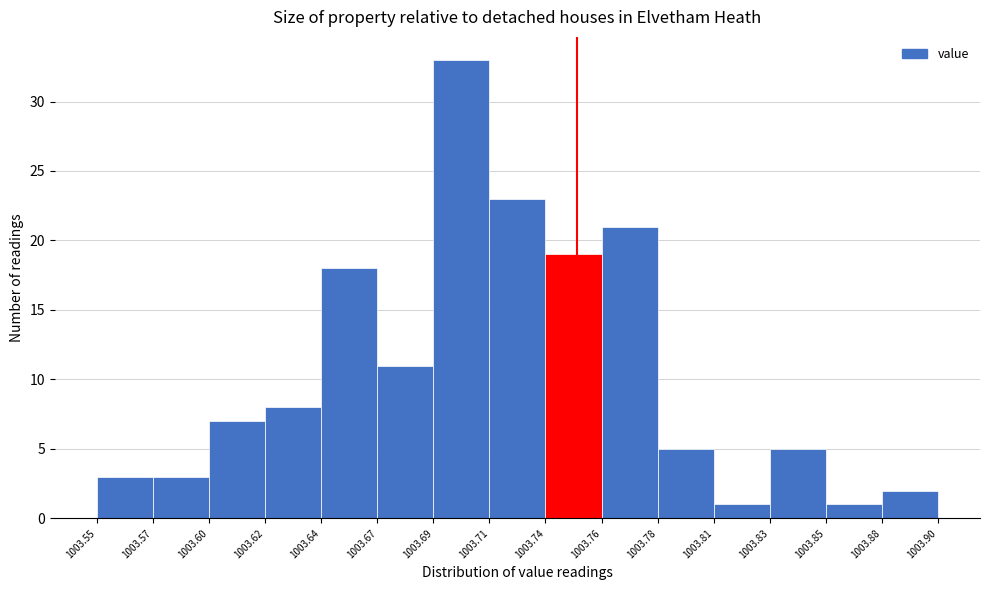

Over which range of the x-axis is the bar tallest?

1003.69 to 1003.71